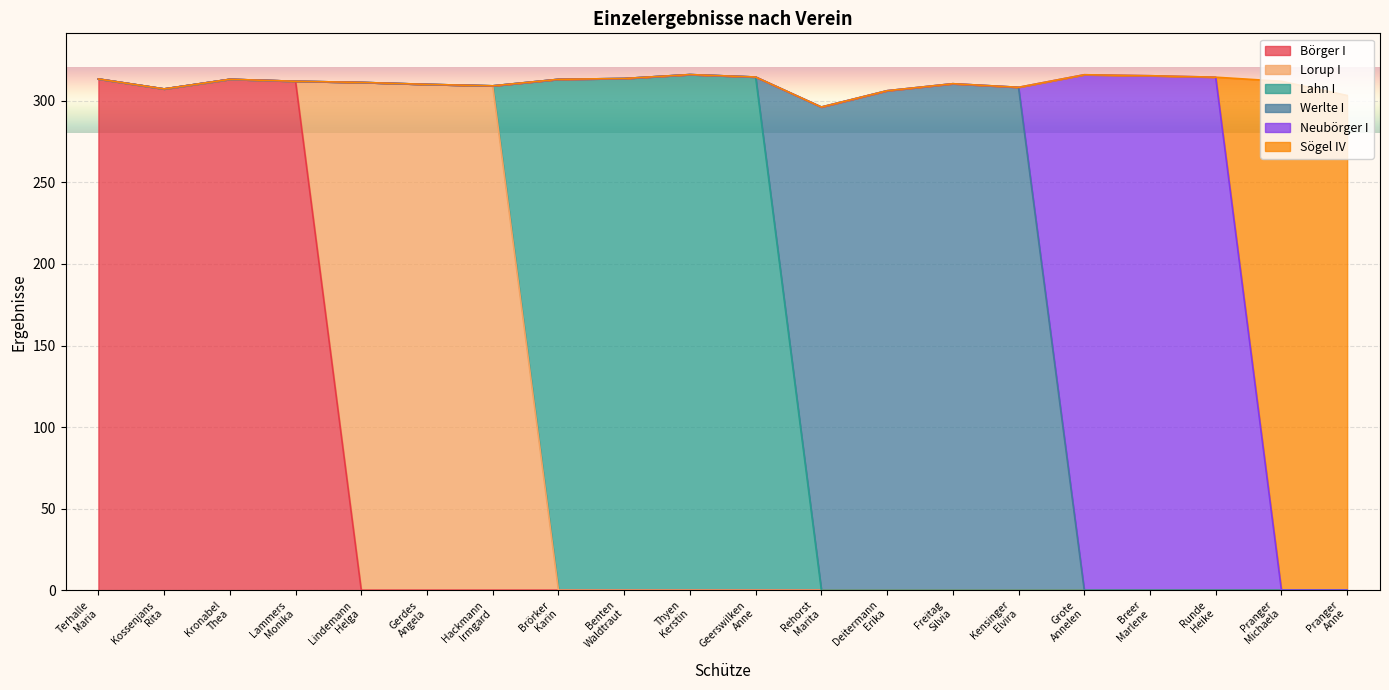

Between 1 and 3, which series saw the biggest shift?

Börger I